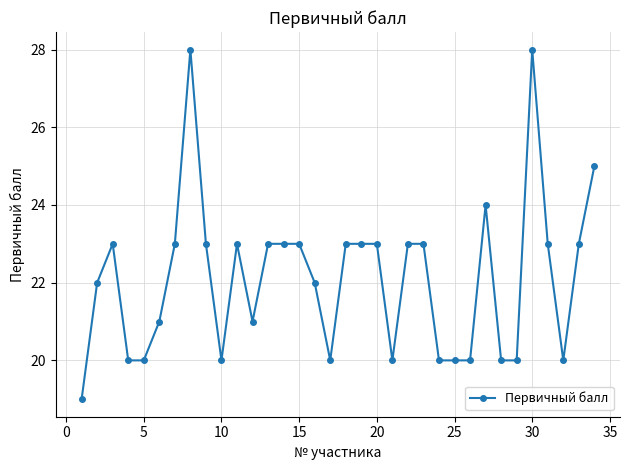

What is the value of the 27th point from the left?

24